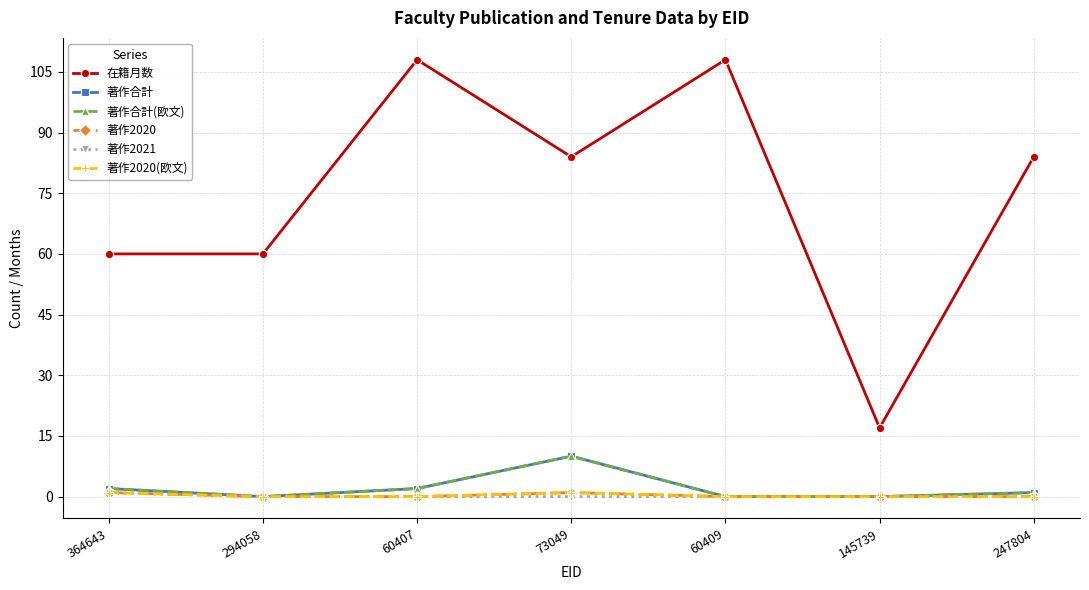

List the labels in order of 著作2020(欧文) value, smallest first.

294058, 60407, 60409, 145739, 247804, 364643, 73049